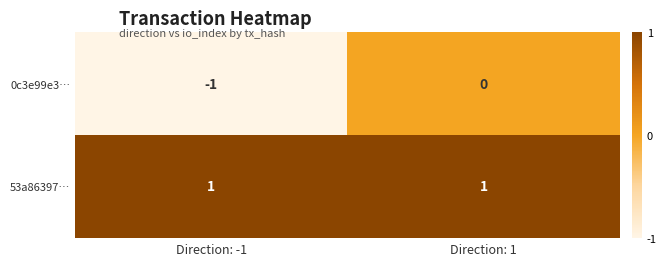

The 0c3e99e3… series shows 0 at Direction: 1. True or false?

True